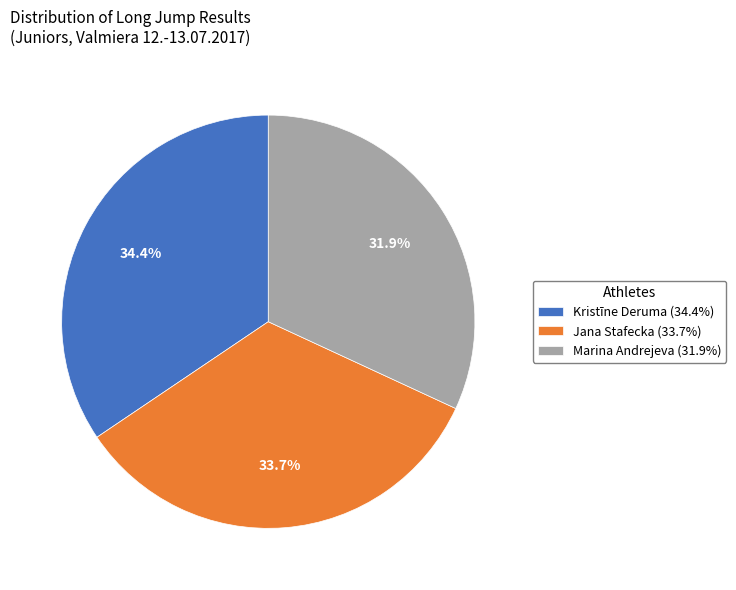

Approximately how many times larger is the value at Marina Andrejeva (31.9%) compared to Kristīne Deruma (34.4%)?

0.9